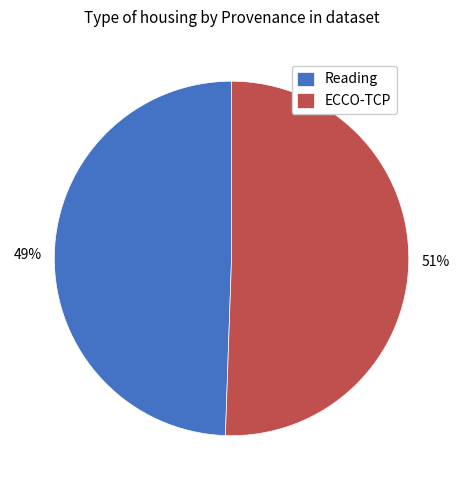

Count the number of slices in the pie.

2